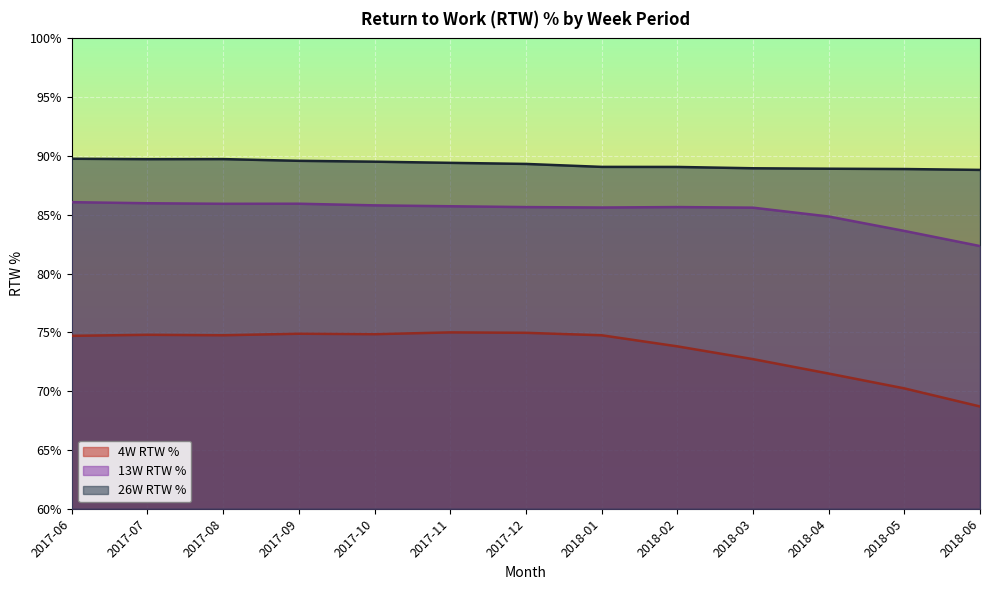

What is the sum of the 4W RTW % values at 2017-12 and 2018-03?

1.5